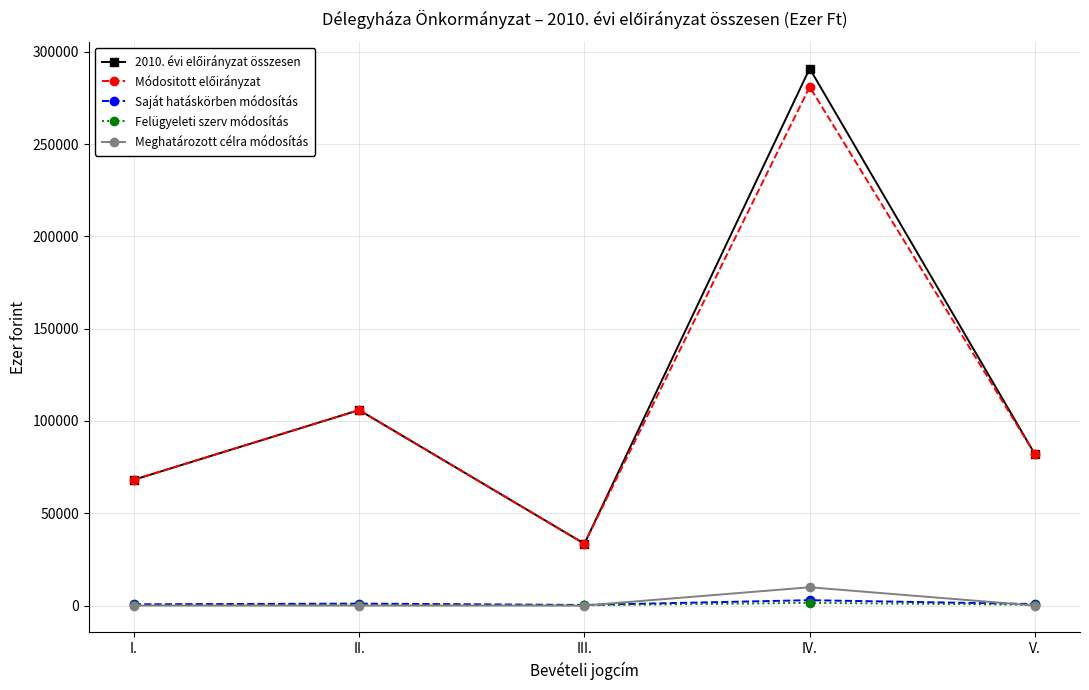

What is the greatest value displayed?

290939.0